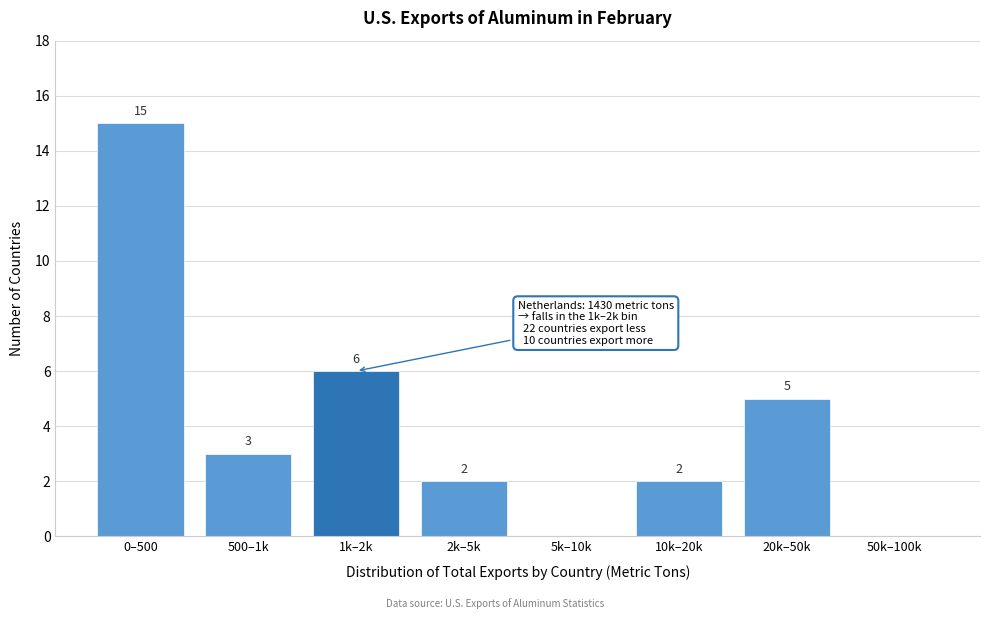

Reading right to left, transcribe all the data shown in this chart.

50k–100k=0	20k–50k=5	10k–20k=2	5k–10k=0	2k–5k=2	1k–2k=6	500–1k=3	0–500=15